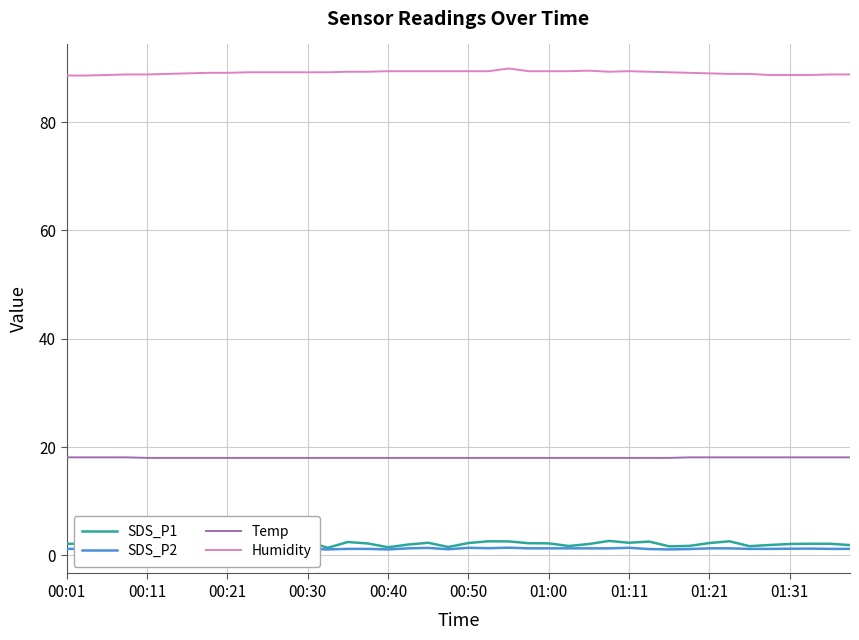

How many categories are shown in the chart?

40